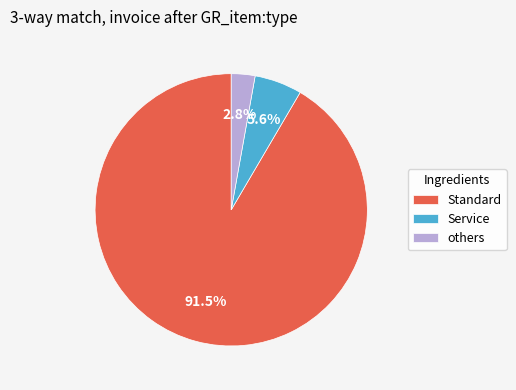

Between Standard and others, which is larger?

Standard